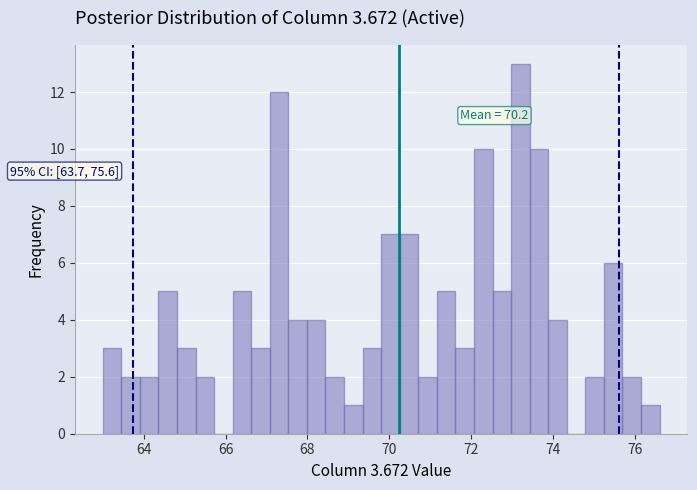

Around what value on the x-axis is the tallest bar? Give the approximate position of its centre, as read against the axis.

73.2